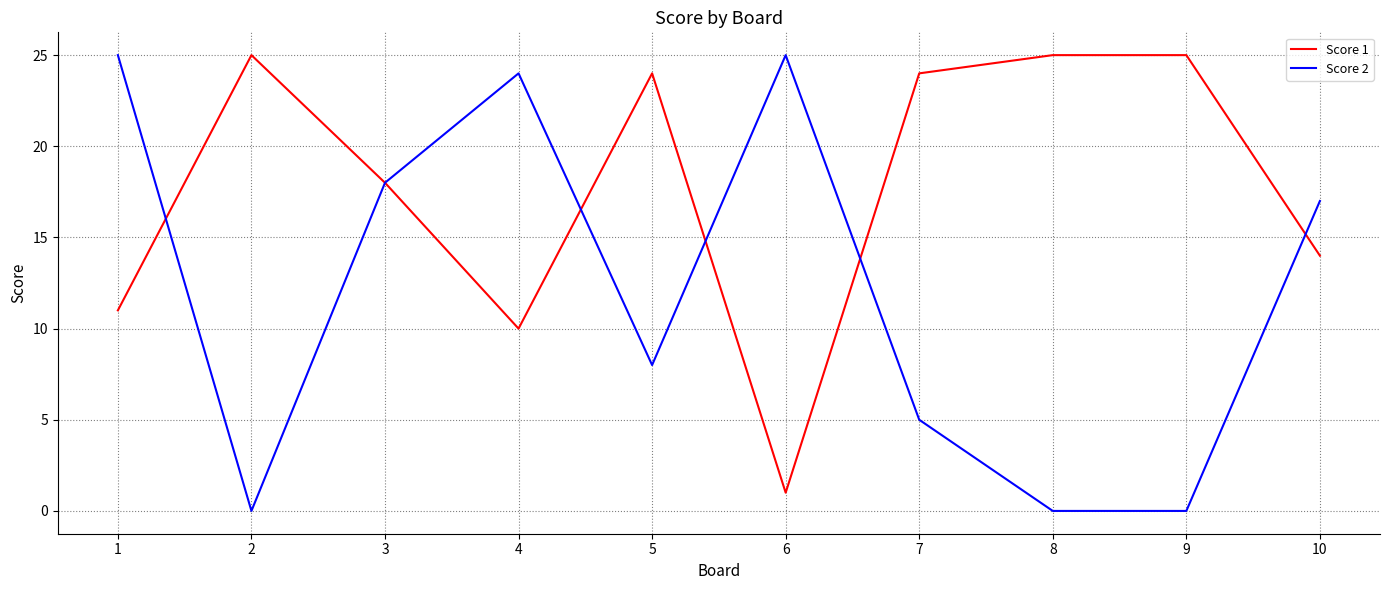

Count the number of categories in the chart.

10